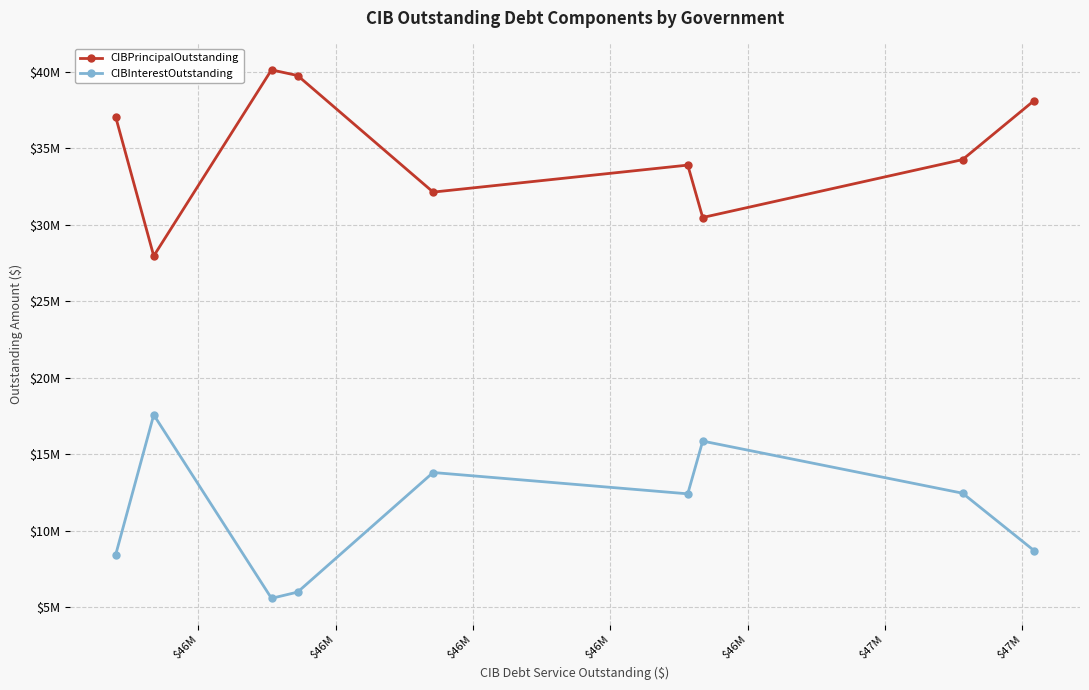

What is the highest value of the CIBPrincipalOutstanding series?

40125000.0